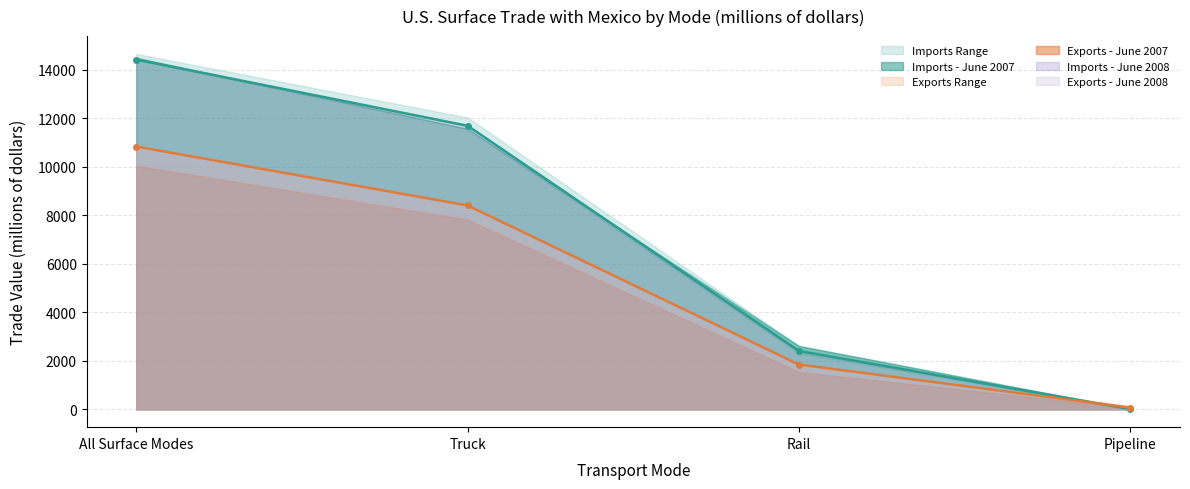

True or false: Imports - May 2008 has a value of 2961 at Truck.

False